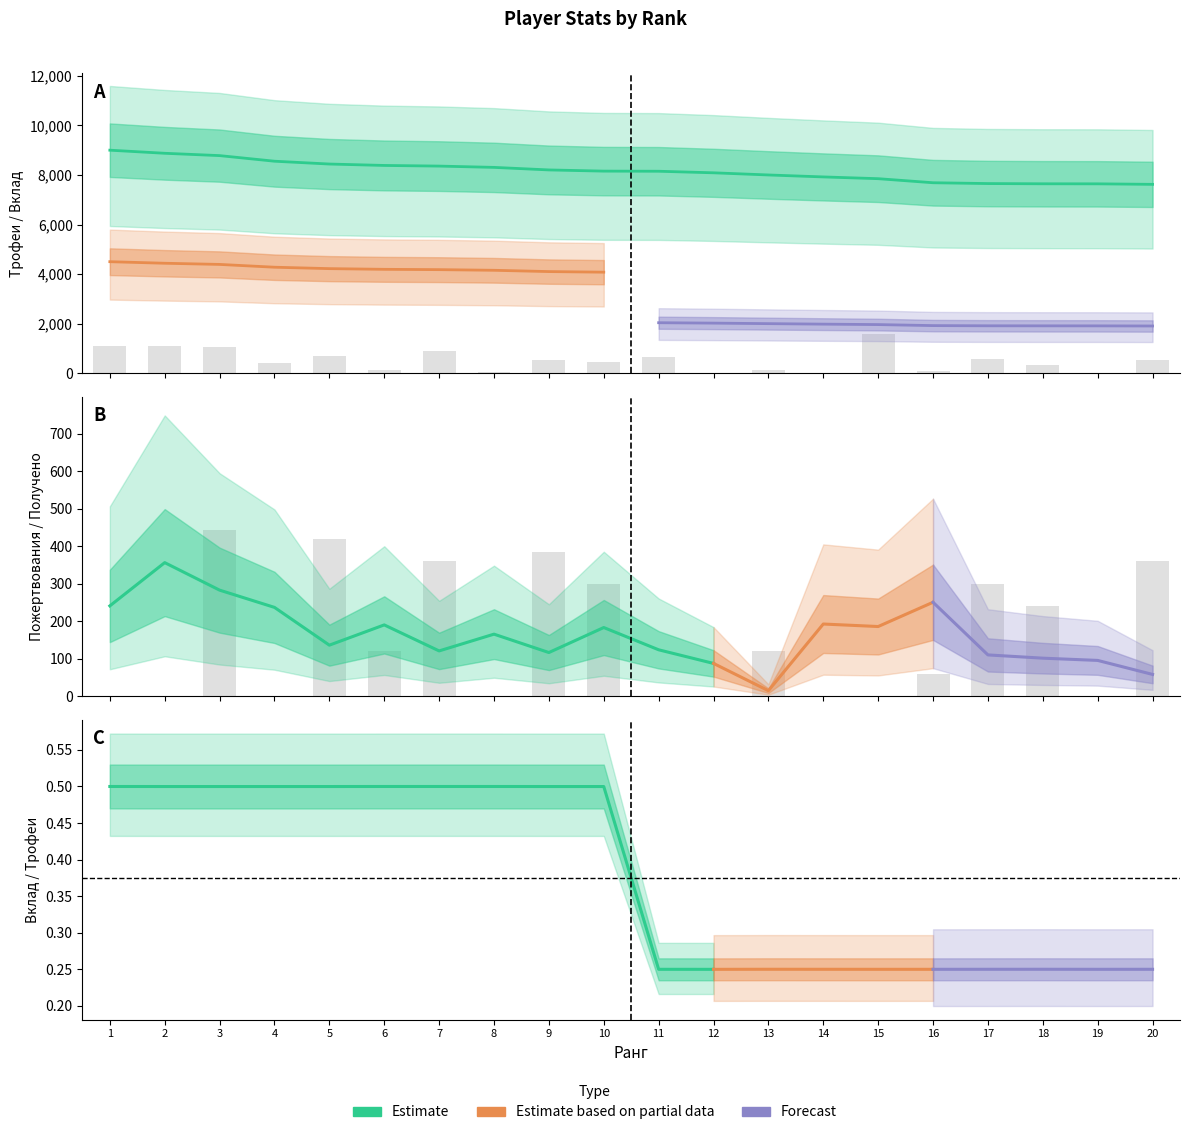

Read the Пожертвования value at 9.

534